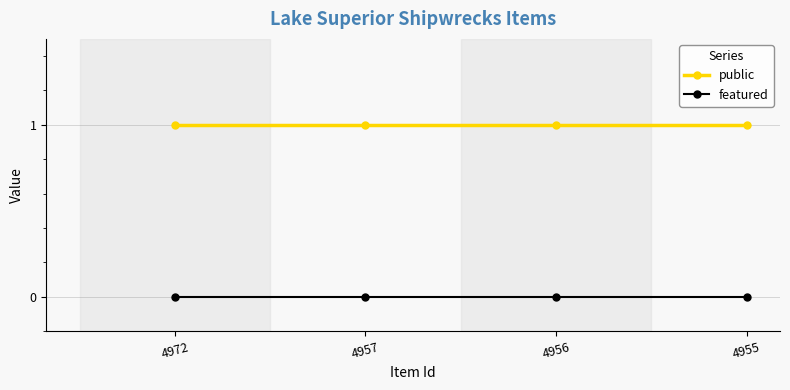

The public series shows 1 at 4955. True or false?

True